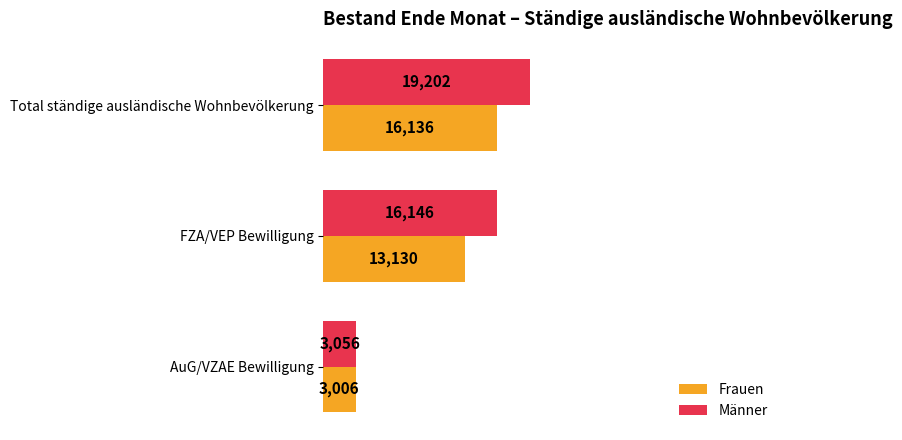

At which category does the chart reach its minimum across all series?

AuG/VZAE Bewilligung